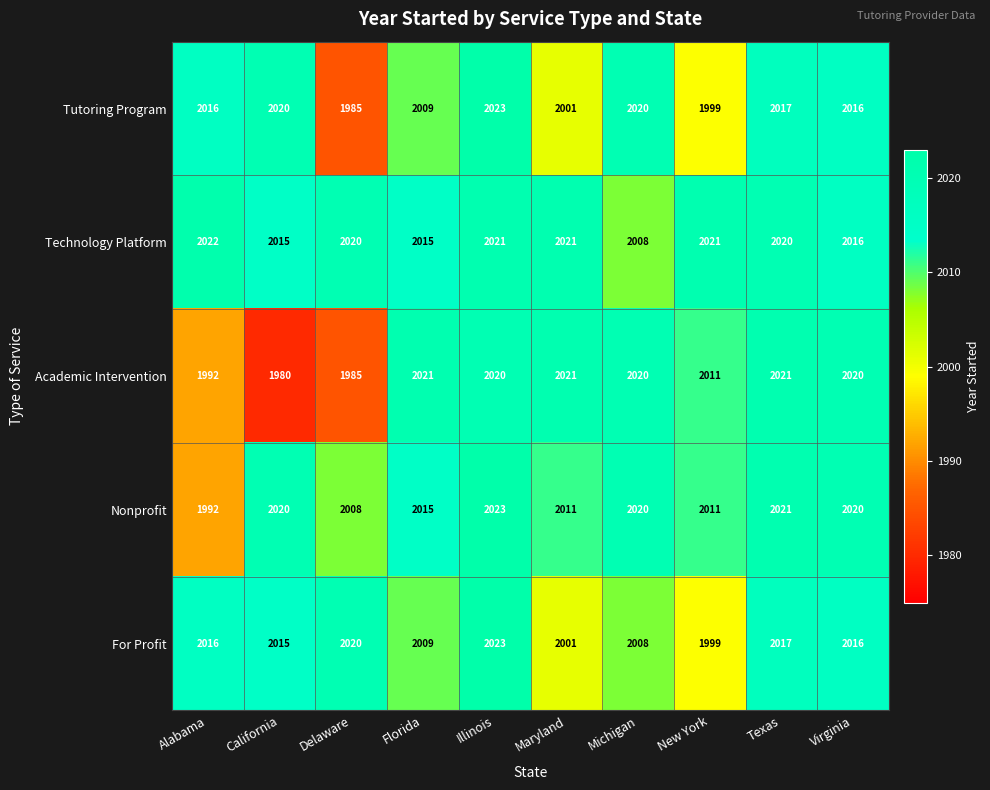

What is the maximum value shown in the chart?

2023